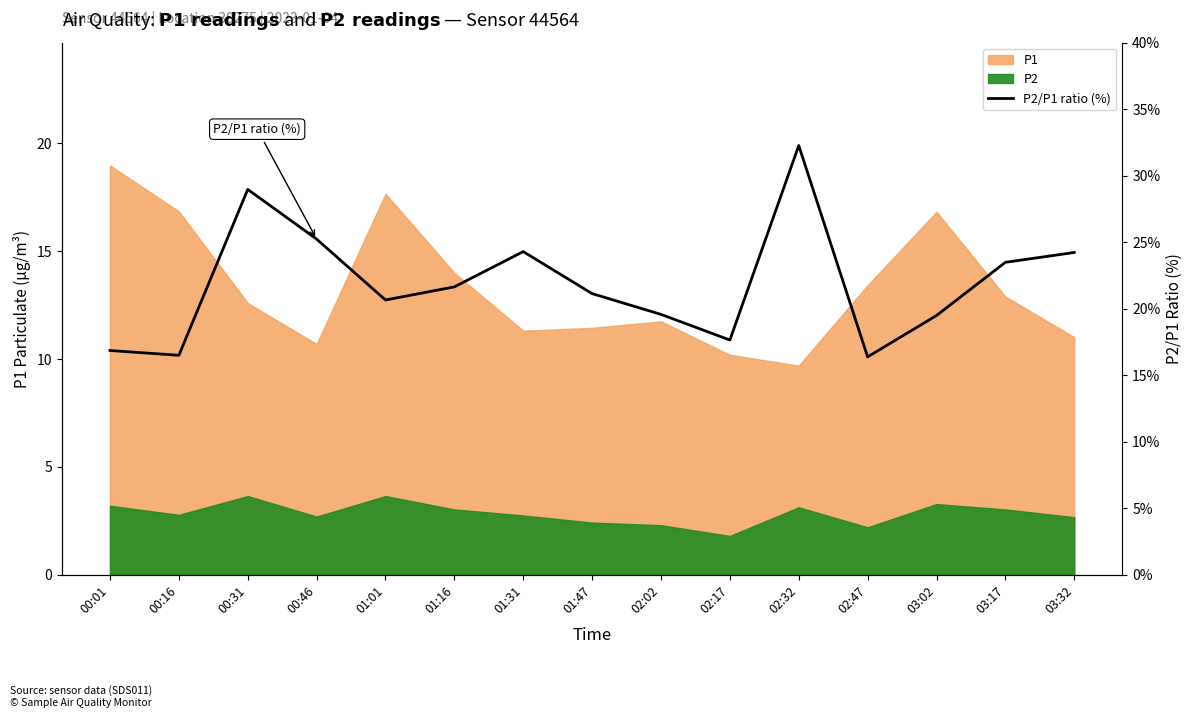

How many categories are shown in the chart?

15